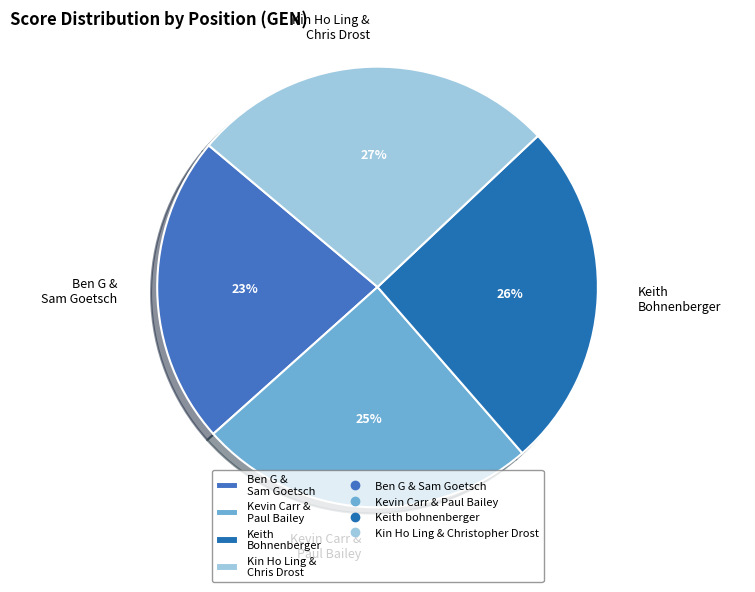

Is it true that Keith Bohnenberger is 26% of the pie?

True